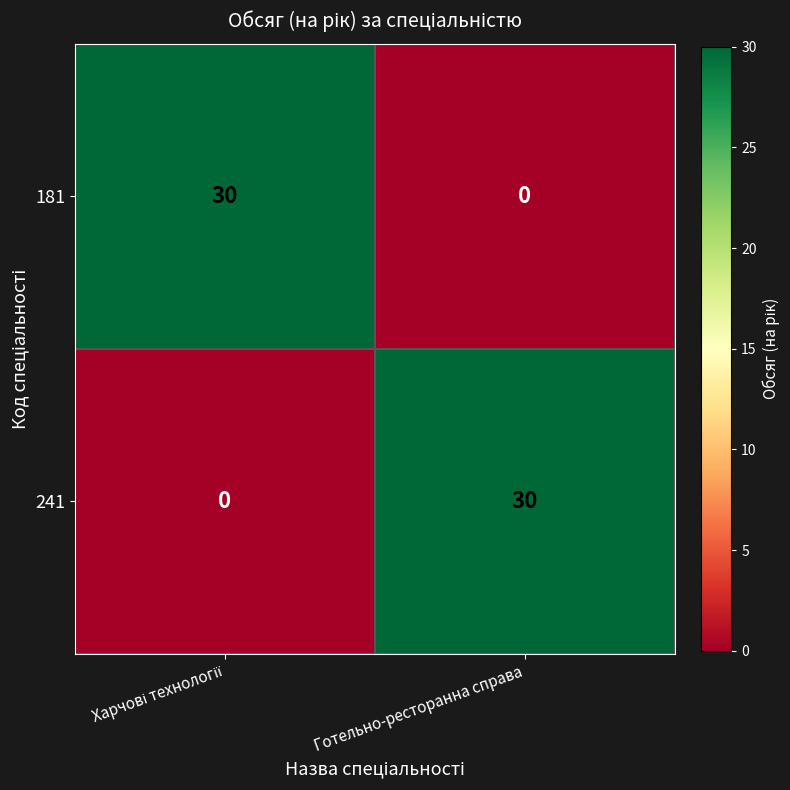

The 241 series shows 11 at Готельно-ресторанна справа. True or false?

False